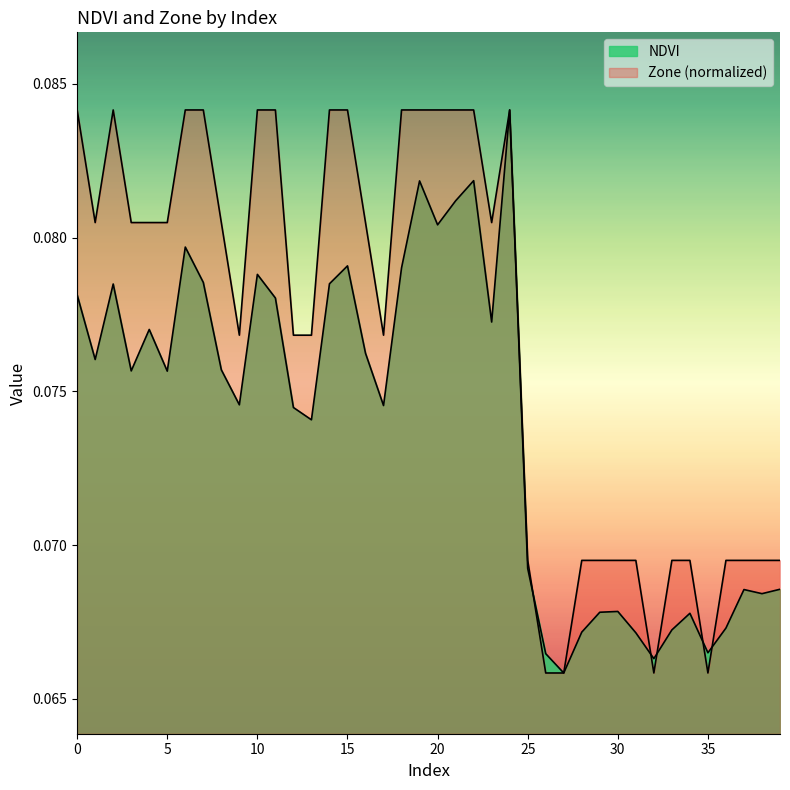

Read the Zone value at 5.

0.1